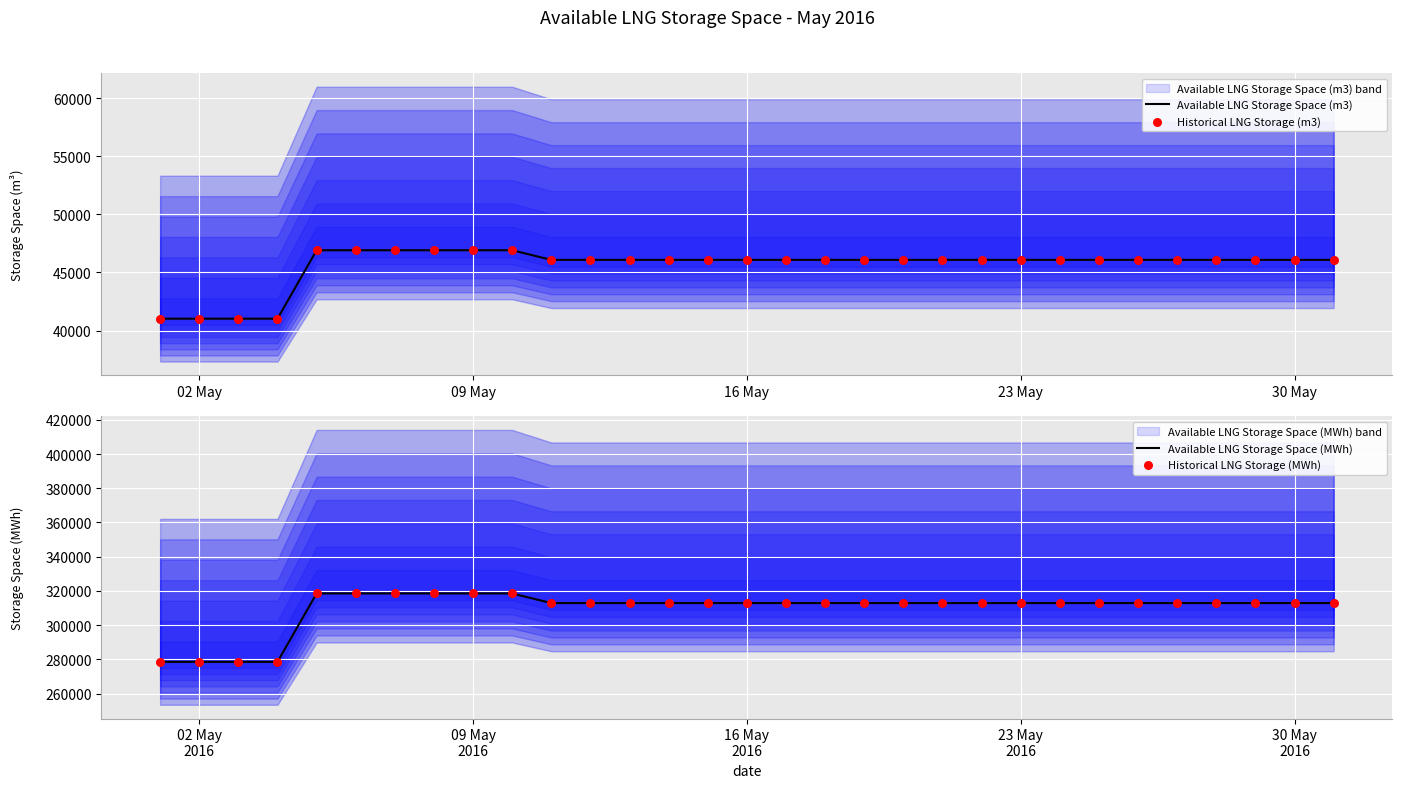

What is the highest value of the Available LNG Storage Space (m3) series?

46910